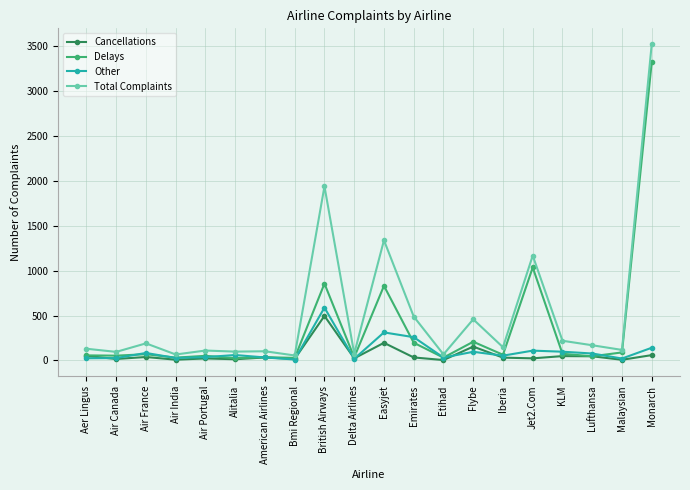

True or false: Delays has more than 0 interior local peaks.

True